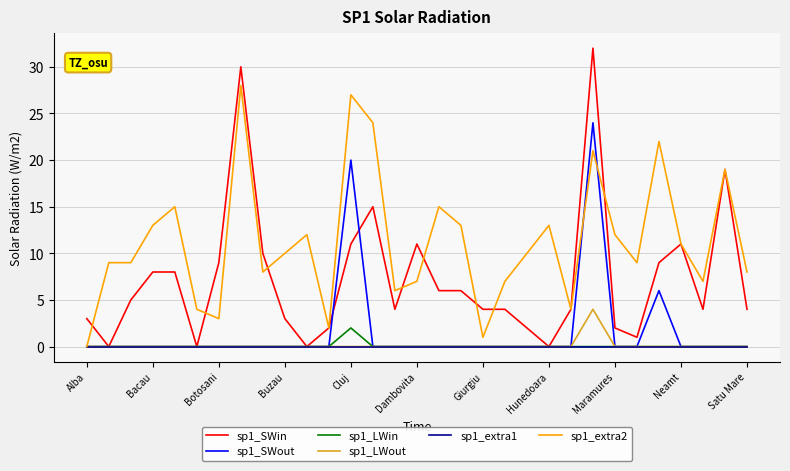

Which series has the widest spread of values?

sp1_SWin